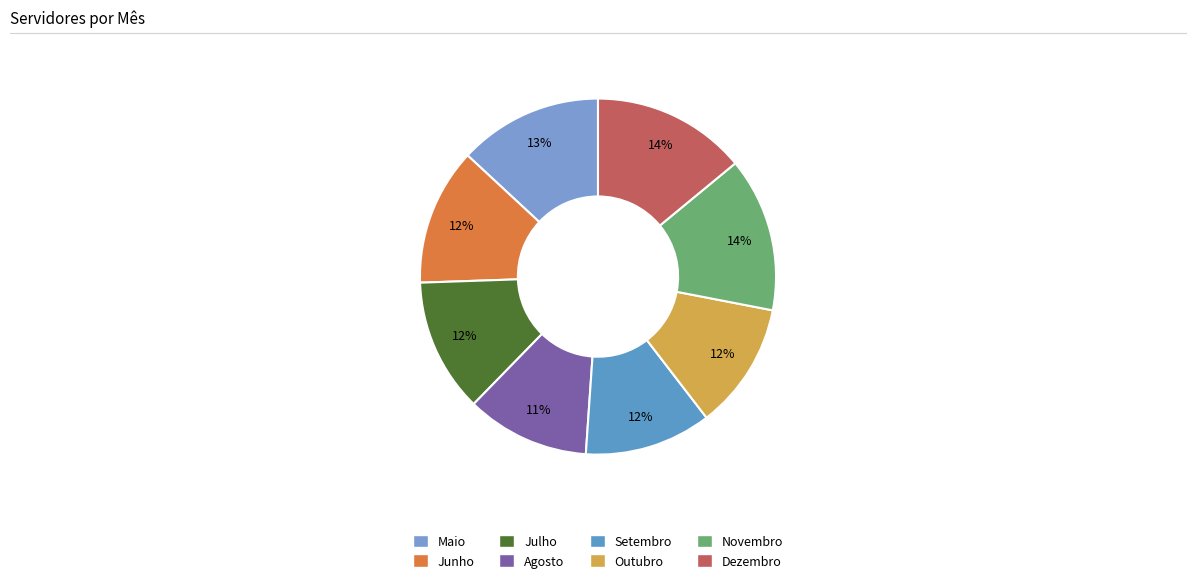

What is the ratio of the value at Novembro to the value at Agosto?

1.2